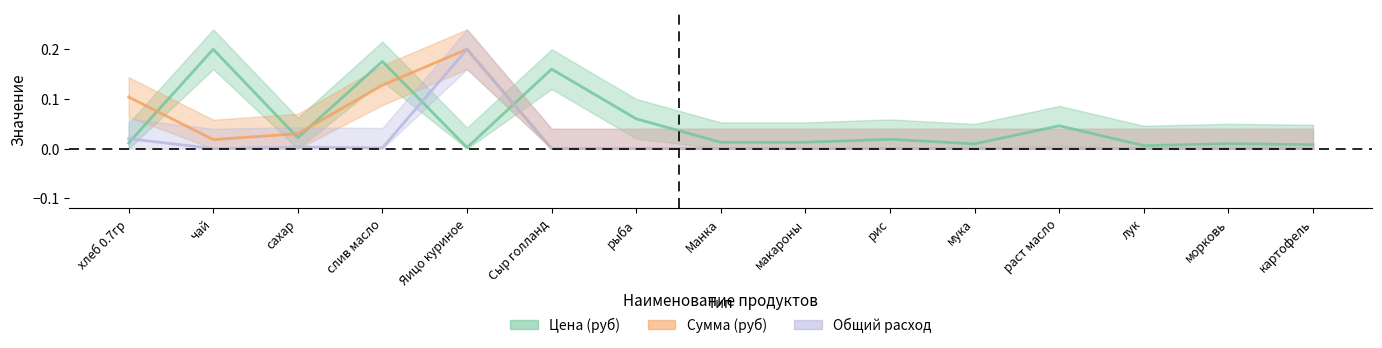

Which series has the largest total across all categories?

Цена (руб)